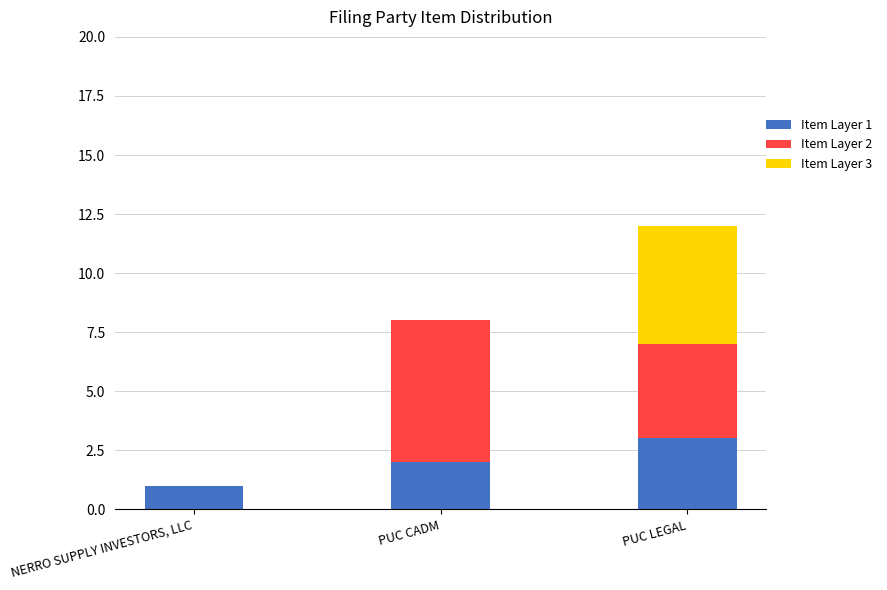

The Item Layer 1 series shows 3 at PUC LEGAL. True or false?

True